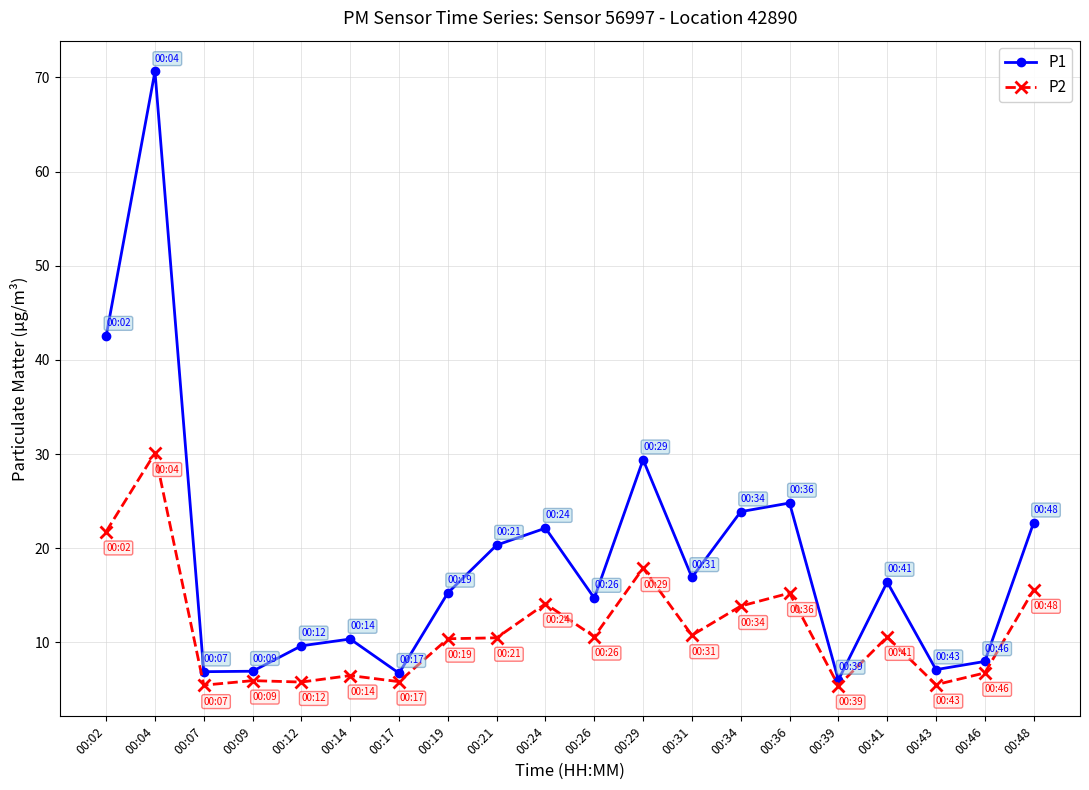

Which series changed the most between 00:34 and 00:43?

P1